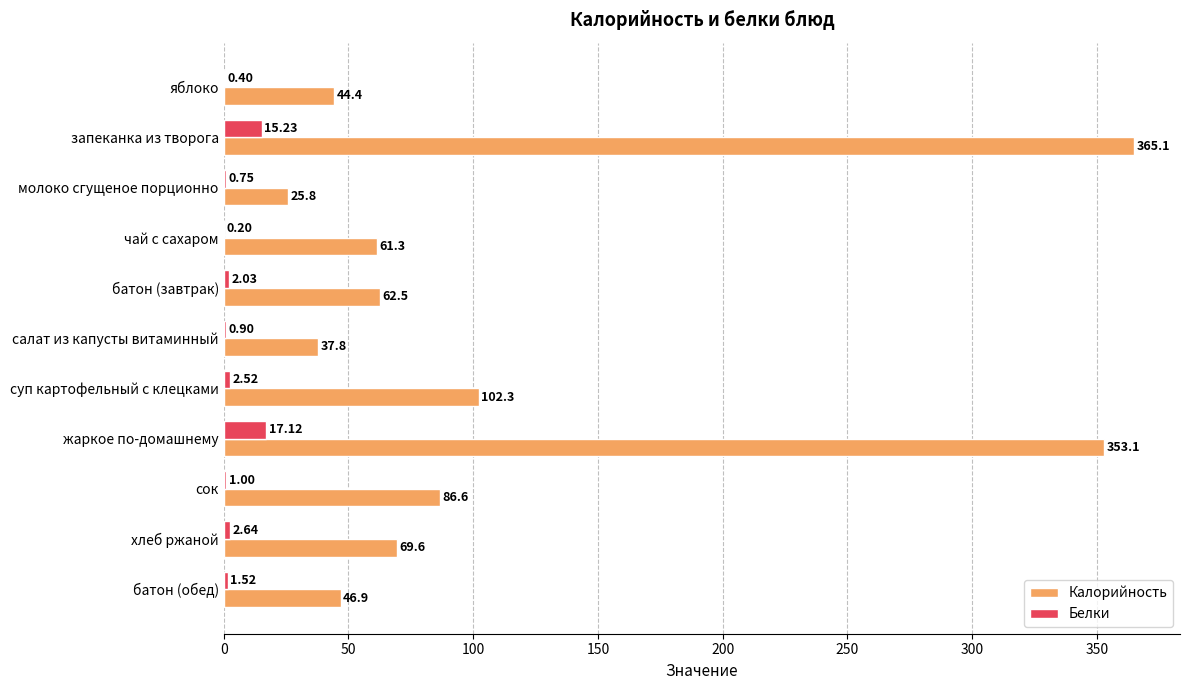

What is the sum of the Белки values at суп картофельный с клецками and молоко сгущеное порционно?

3.3